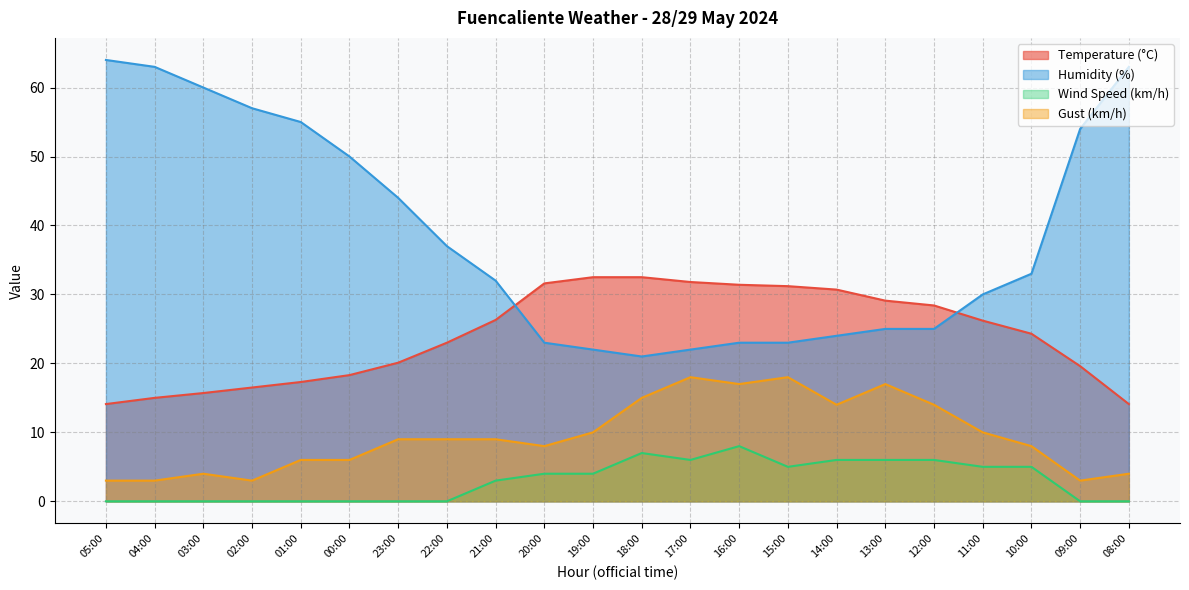

Reading right to left, extract all data points from this chart.

Temperature (°C): 08:00=14.1	09:00=19.6	10:00=24.3	11:00=26.2	12:00=28.4	13:00=29.1	14:00=30.7	15:00=31.2	16:00=31.4	17:00=31.8	18:00=32.5	19:00=32.5	20:00=31.6	21:00=26.3	22:00=23.0	23:00=20.1	00:00=18.3	01:00=17.3	02:00=16.5	03:00=15.7	04:00=15.0	05:00=14.1
Humidity (%): 08:00=63.0	09:00=54.0	10:00=33.0	11:00=30.0	12:00=25.0	13:00=25.0	14:00=24.0	15:00=23.0	16:00=23.0	17:00=22.0	18:00=21.0	19:00=22.0	20:00=23.0	21:00=32.0	22:00=37.0	23:00=44.0	00:00=50.0	01:00=55.0	02:00=57.0	03:00=60.0	04:00=63.0	05:00=64.0
Wind Speed (km/h): 08:00=0.0	09:00=0.0	10:00=5.0	11:00=5.0	12:00=6.0	13:00=6.0	14:00=6.0	15:00=5.0	16:00=8.0	17:00=6.0	18:00=7.0	19:00=4.0	20:00=4.0	21:00=3.0	22:00=0.0	23:00=0.0	00:00=0.0	01:00=0.0	02:00=0.0	03:00=0.0	04:00=0.0	05:00=0.0
Gust (km/h): 08:00=4.0	09:00=3.0	10:00=8.0	11:00=10.0	12:00=14.0	13:00=17.0	14:00=14.0	15:00=18.0	16:00=17.0	17:00=18.0	18:00=15.0	19:00=10.0	20:00=8.0	21:00=9.0	22:00=9.0	23:00=9.0	00:00=6.0	01:00=6.0	02:00=3.0	03:00=4.0	04:00=3.0	05:00=3.0